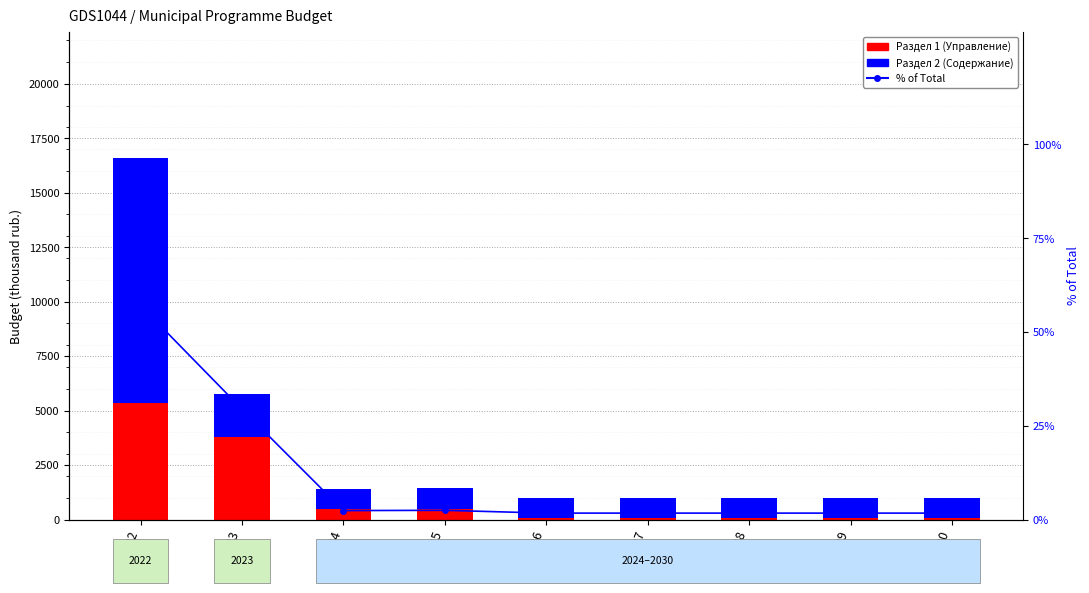

Which category has the highest value in the Раздел 1 (Управление) series?

2022